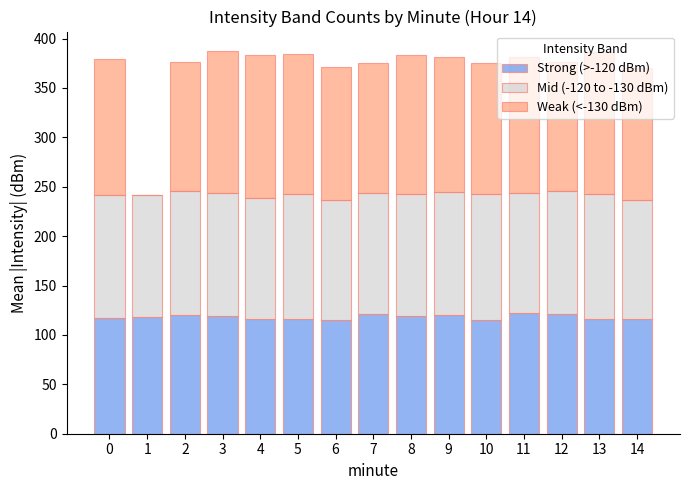

What is the sum of all Strong (>-120 dBm) values?

1772.8